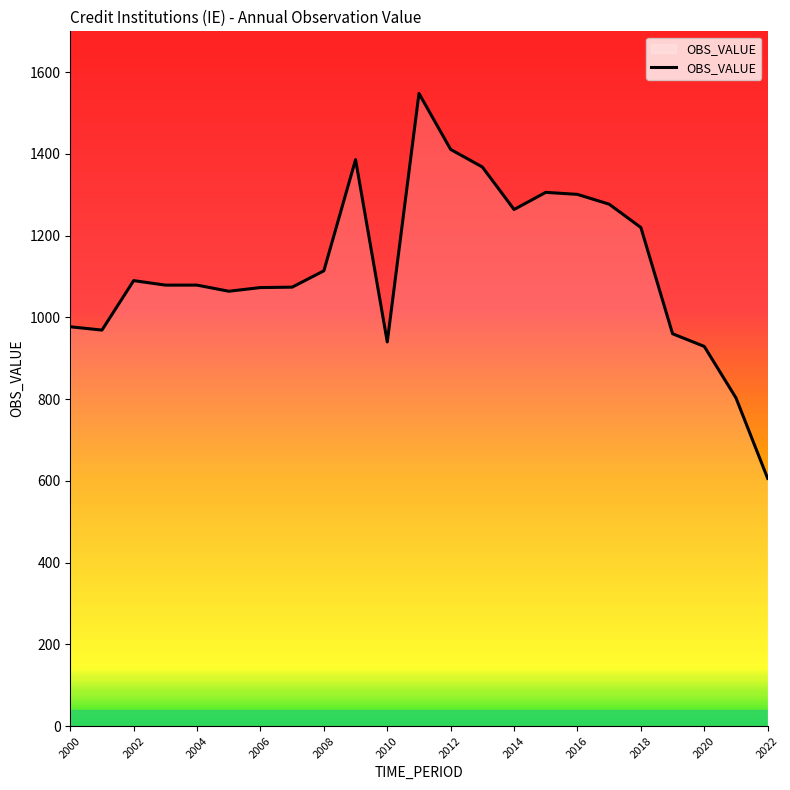

What is the maximum value shown in the chart?

1548